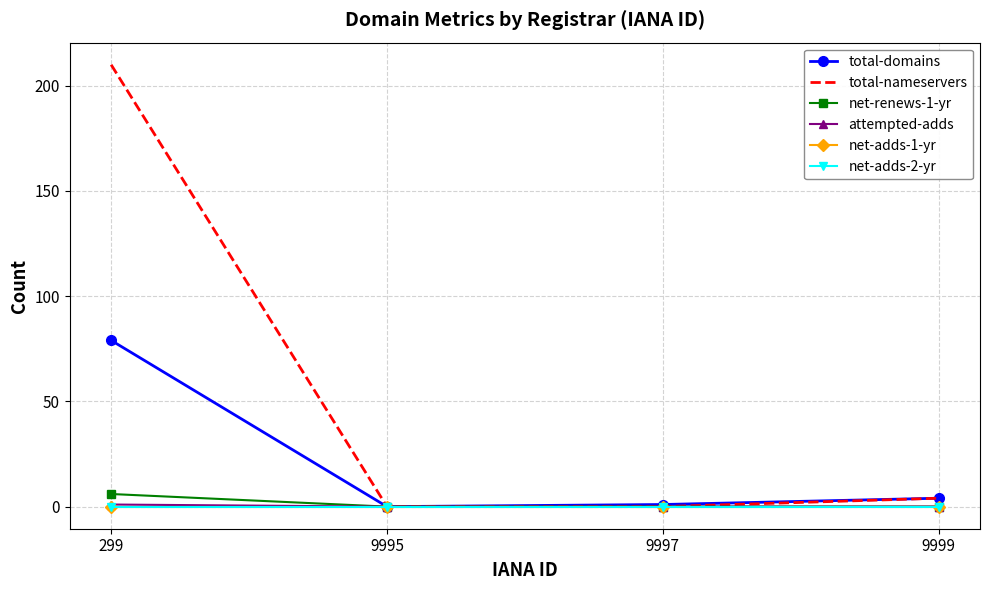

What are all the series names shown in the legend?

total-domains, total-nameservers, net-renews-1-yr, attempted-adds, net-adds-1-yr, net-adds-2-yr